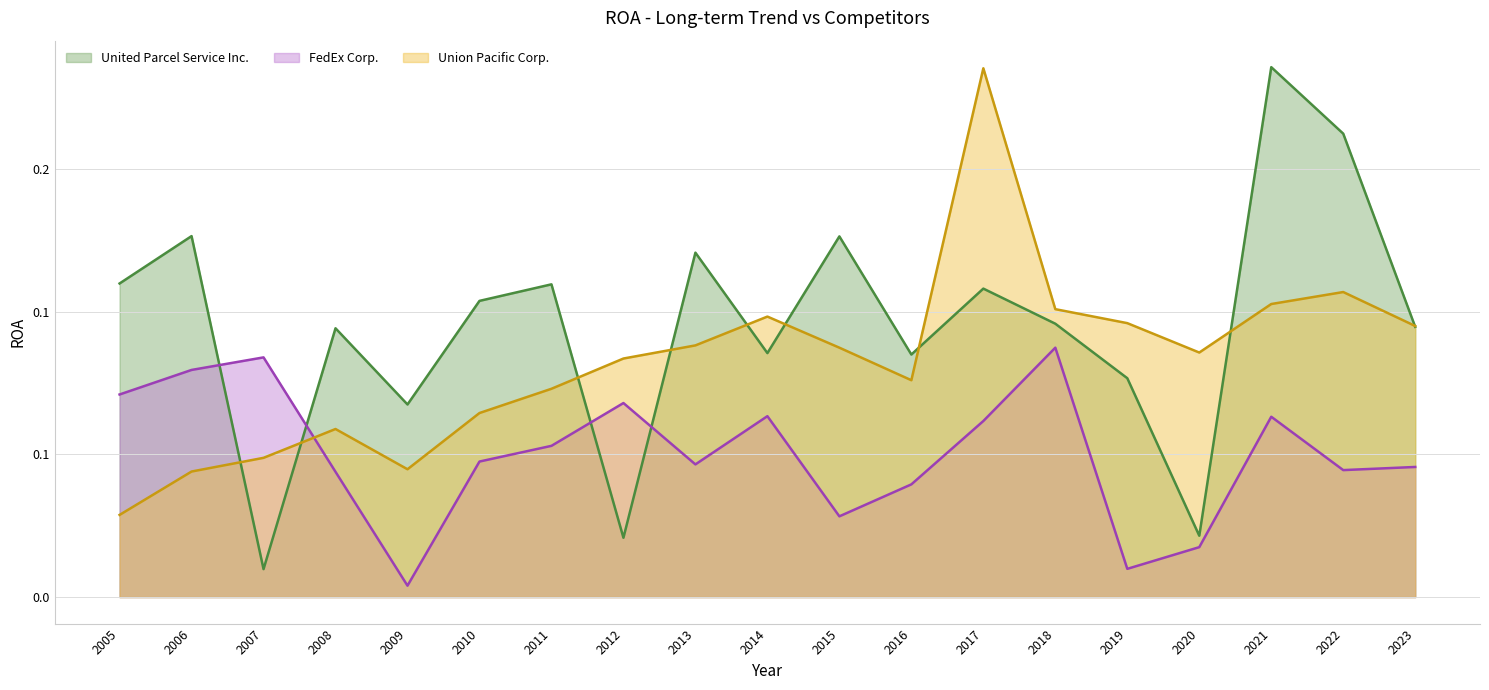

What is the greatest value displayed?

0.2